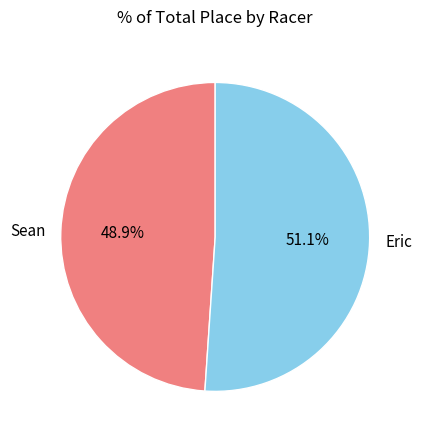

Is Eric the majority of the pie?

Yes